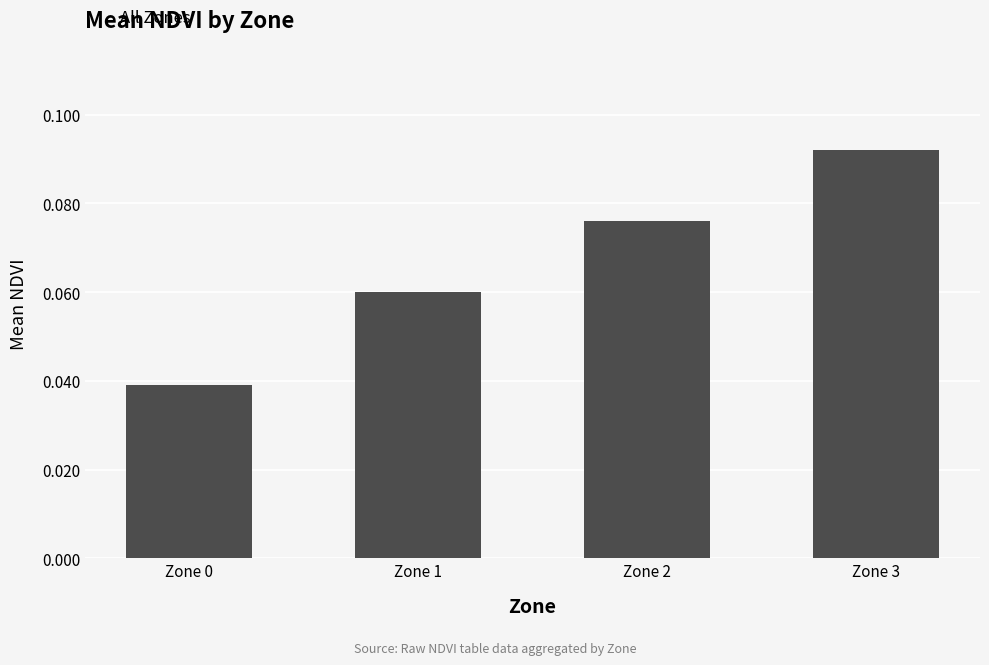

How many values are between 0 and 1?

4